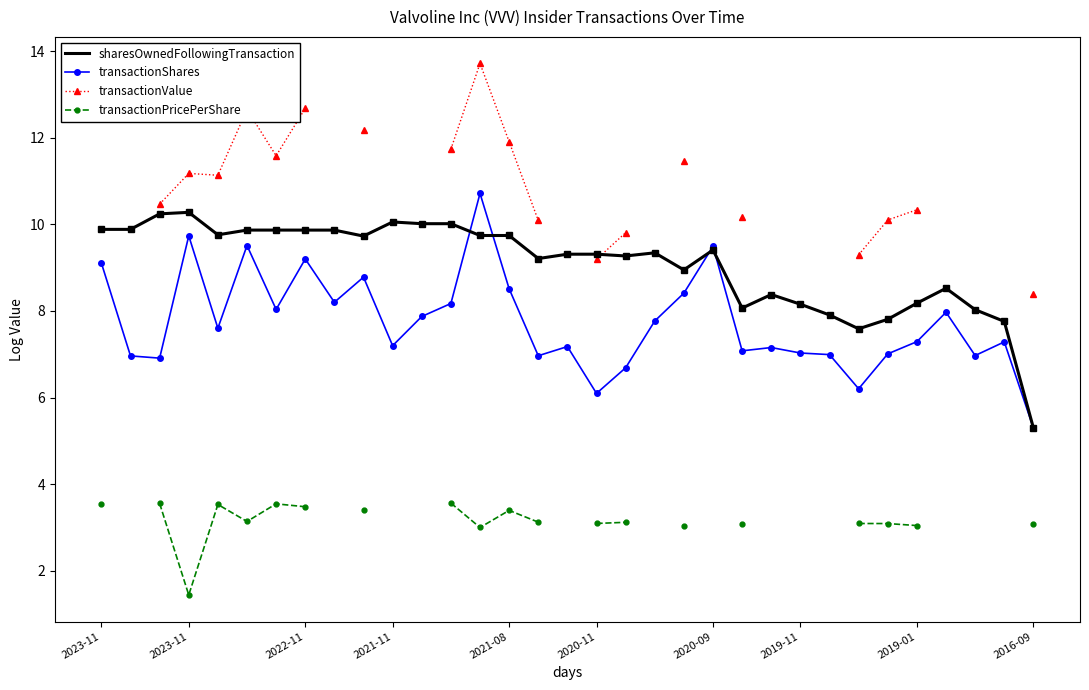

What is the smallest value displayed?

1.4